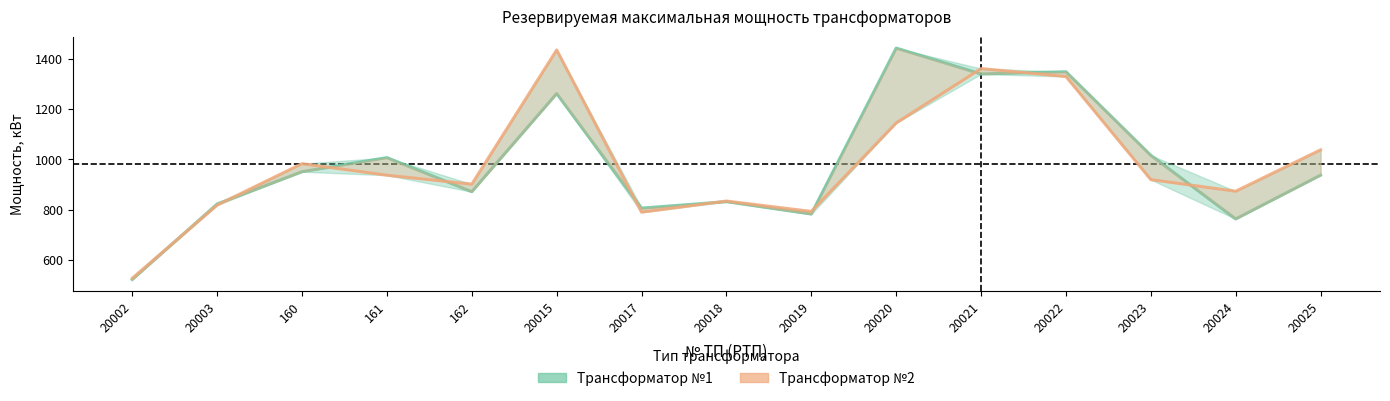

What is the difference between the highest and lowest values at 20023?

96.5